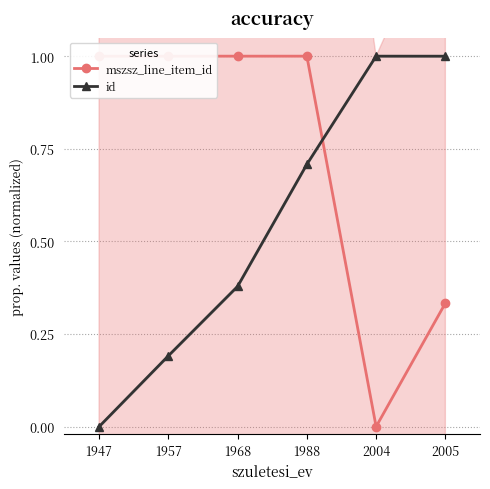

Where do id and mszsz_line_item_id first cross each other?

1988 and 2004